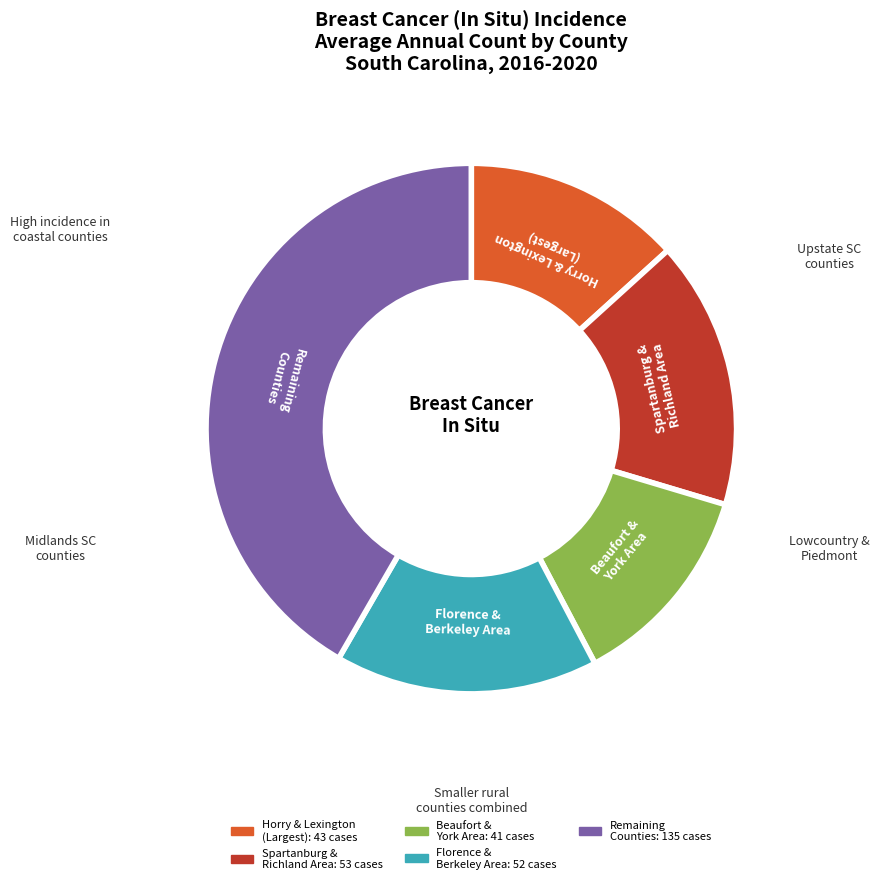

Is there any slice that represents more than half of the pie?

No